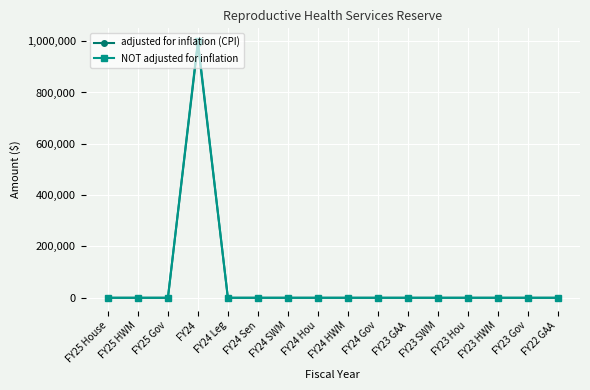

Reading left to right, what are all the values shown in this chart?

adjusted for inflation (CPI): 0	0	0	991237	0	0	0	0	0	0	0	0	0	0	0	0
NOT adjusted for inflation: 0	0	0	1000000	0	0	0	0	0	0	0	0	0	0	0	0